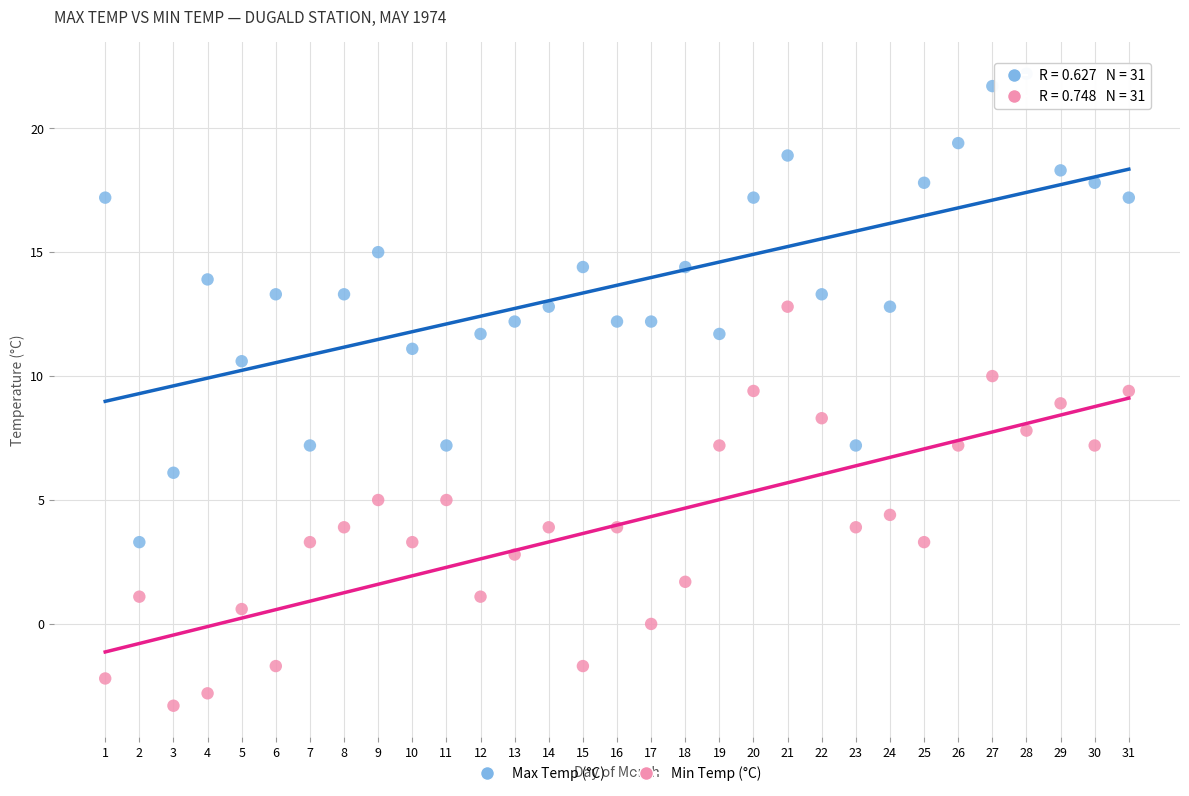

Which series contains the highest Y value?

Max Temp (°C)